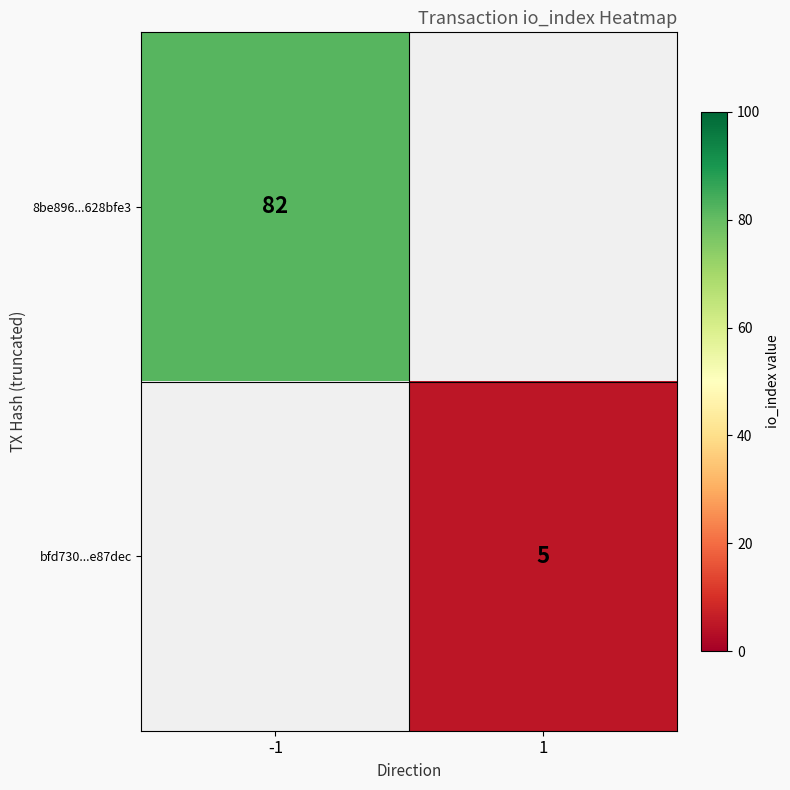

At how many categories does at least one series exceed 66?

1